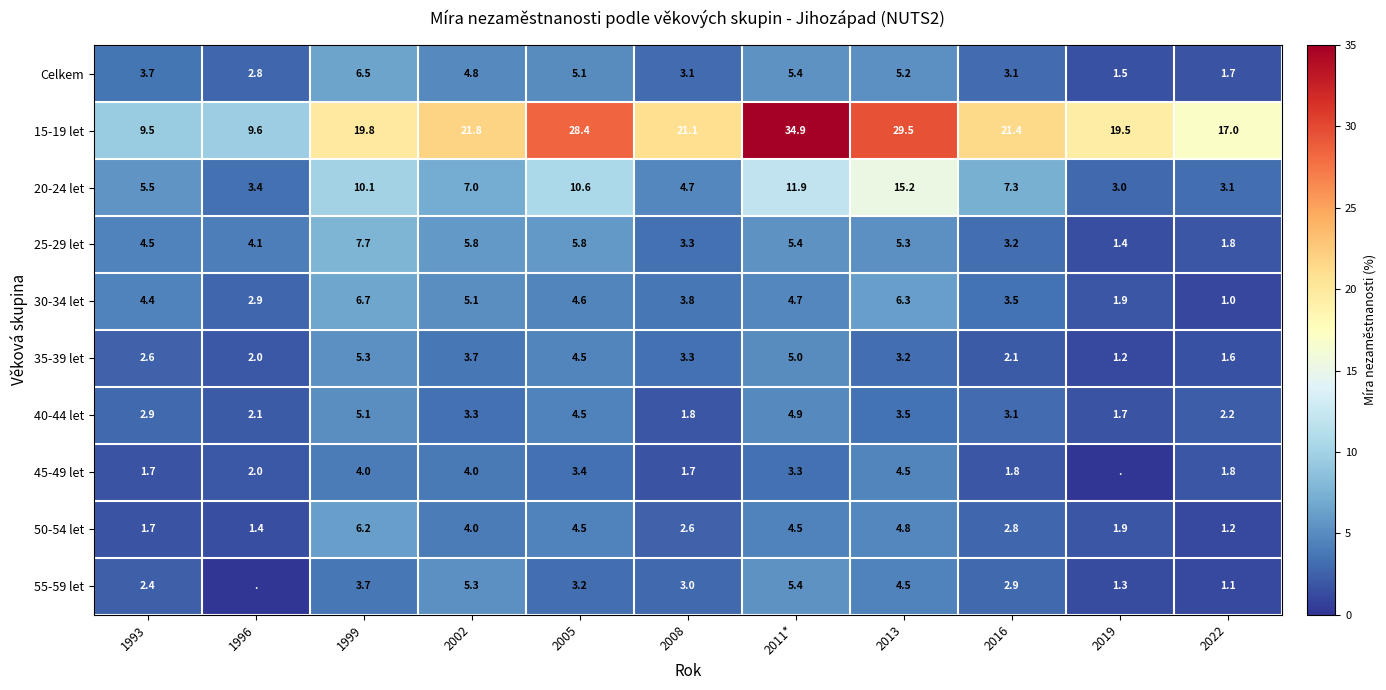

Rank the categories by 30-34 let value from highest to lowest.

1999, 2013, 2002, 2011*, 2005, 1993, 2008, 2016, 1996, 2019, 2022